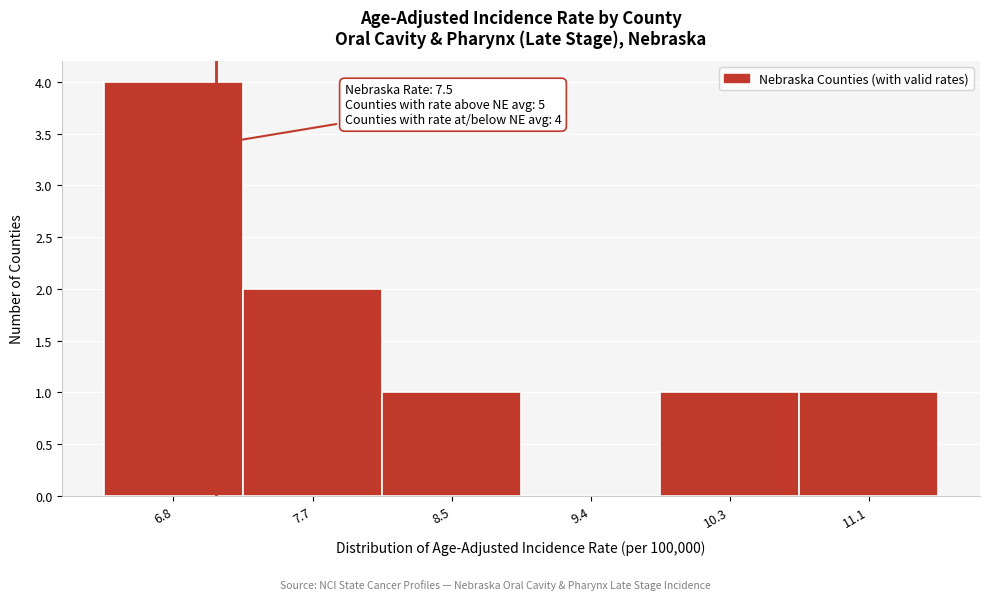

Reading left to right, list all the values displayed in this chart.

6.8=4	7.7=2	8.5=1	9.4=0	10.3=1	11.1=1